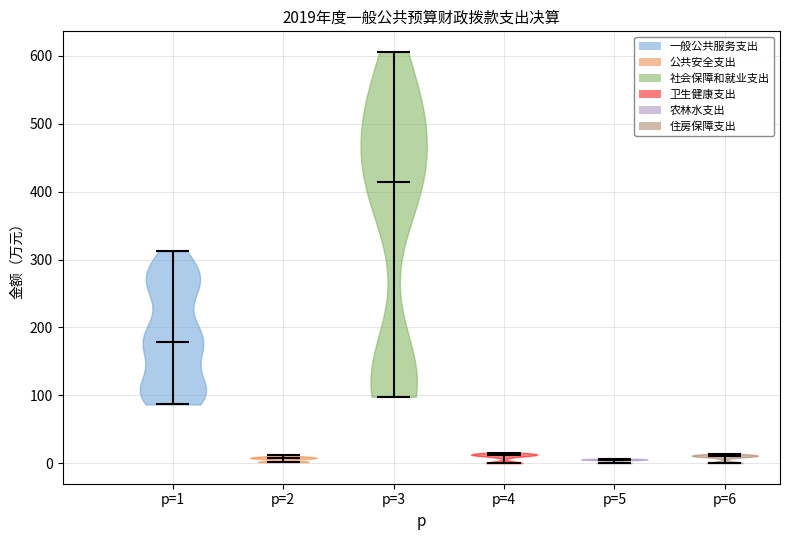

Reading left to right, read every violin against the y-axis: where its median line is, and the lowest and highest points it reaches. The values are not printed on the chart, so give them approximately, as read against the axis.

p=1: median line 180, lowest point 90, highest point 310
p=2: median line 10, lowest point 0, highest point 10
p=3: median line 410, lowest point 90, highest point 610
p=4: median line 10, lowest point 0, highest point 20
p=5: median line 10, lowest point 0, highest point 10
p=6: median line 10, lowest point 0, highest point 10